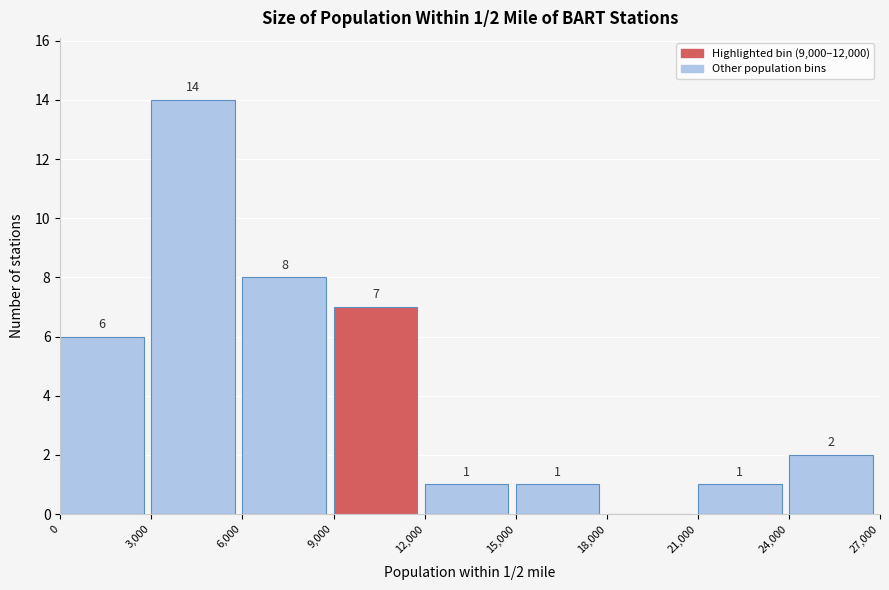

Which range on the x-axis has the tallest bar?

3,000 to 6,000